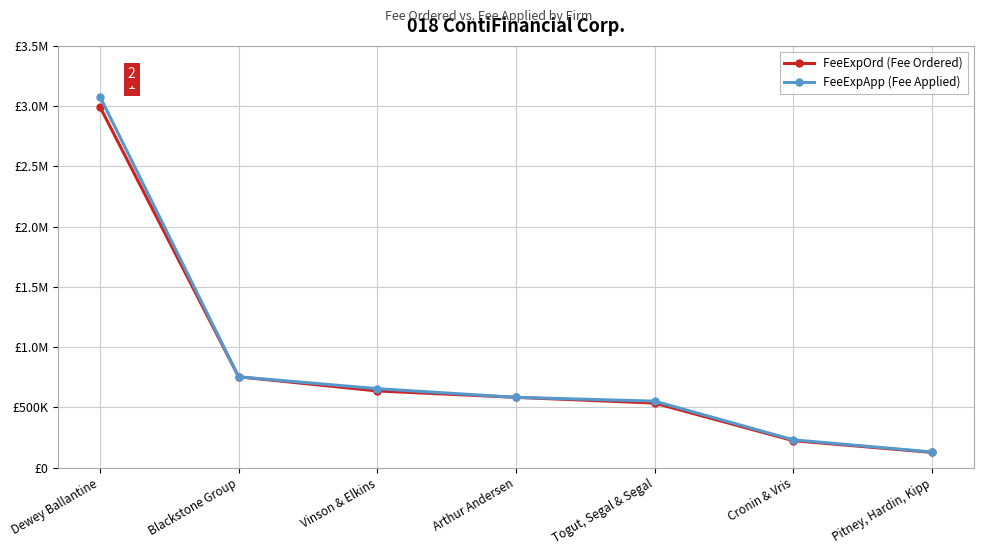

What is the lowest value of the FeeExpApp (Fee Applied) series?

129865